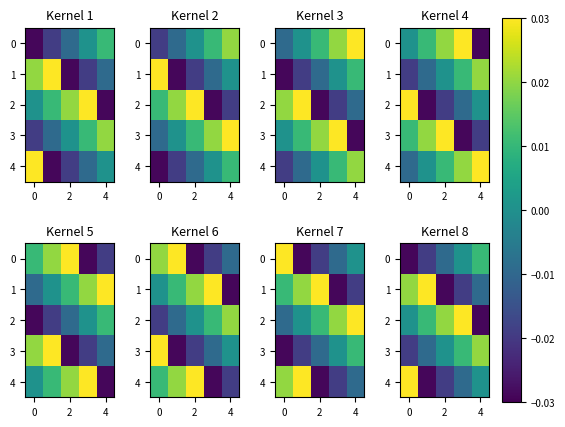

The value of 0 at 4 is 0.0. True or false?

False